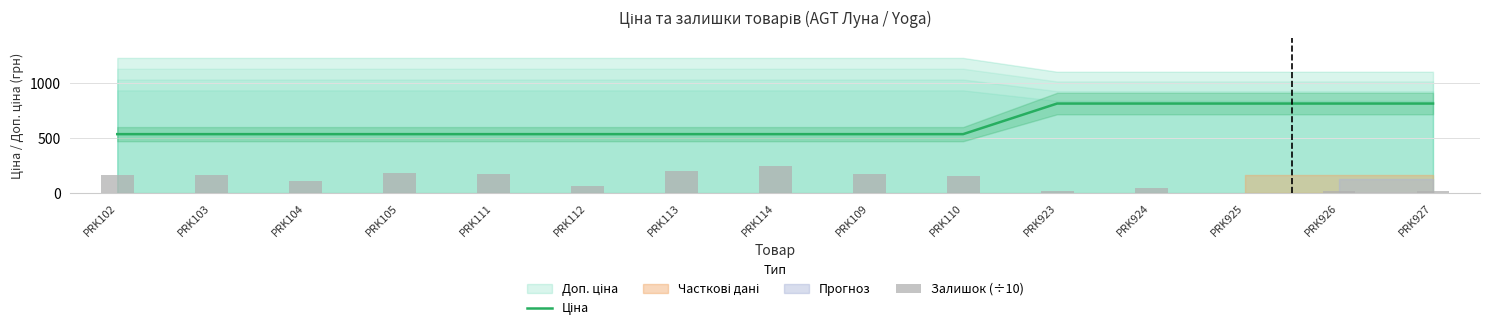

What is the highest value of the Ціна series?

813.0